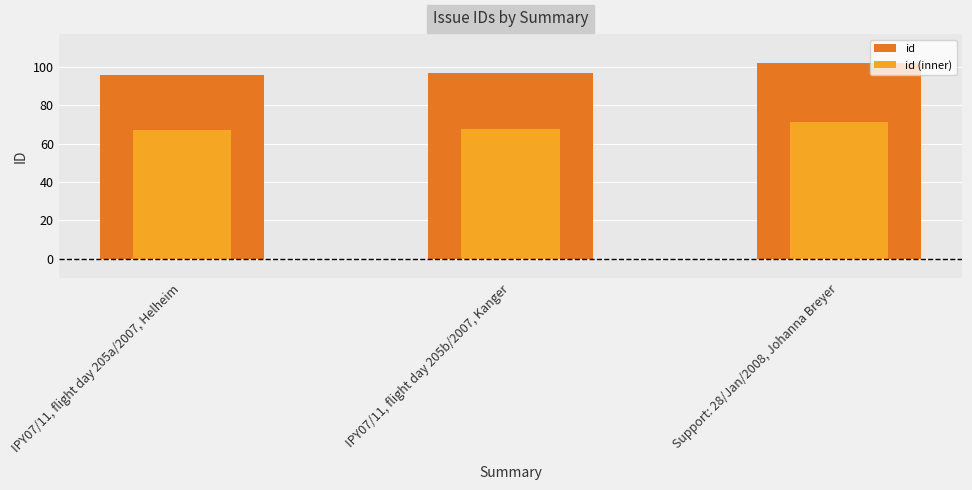

The value of id (inner) at IPY07/11, flight day 205a/2007, Helheim is 31.2. True or false?

False